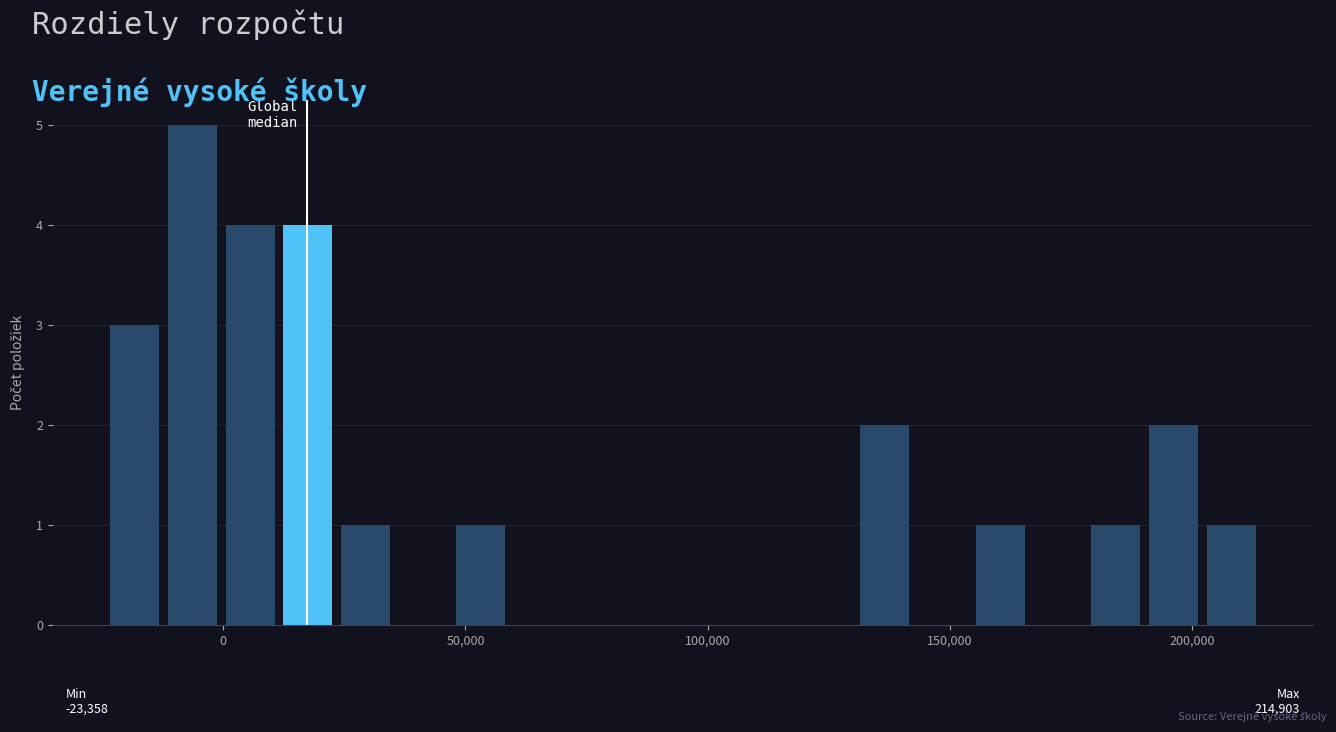

Read against the x-axis, roughly where is the centre of the tallest bar?

-5000